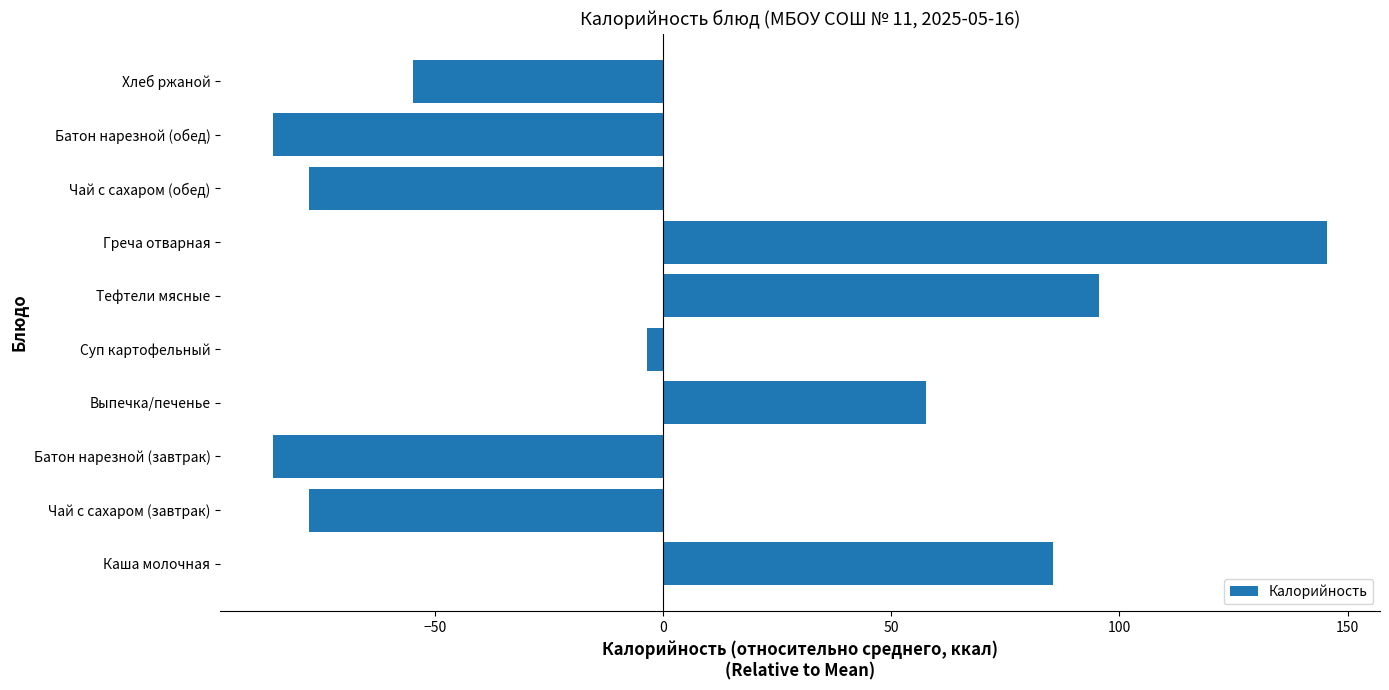

At which label is the value closest to 30?

Выпечка/печенье